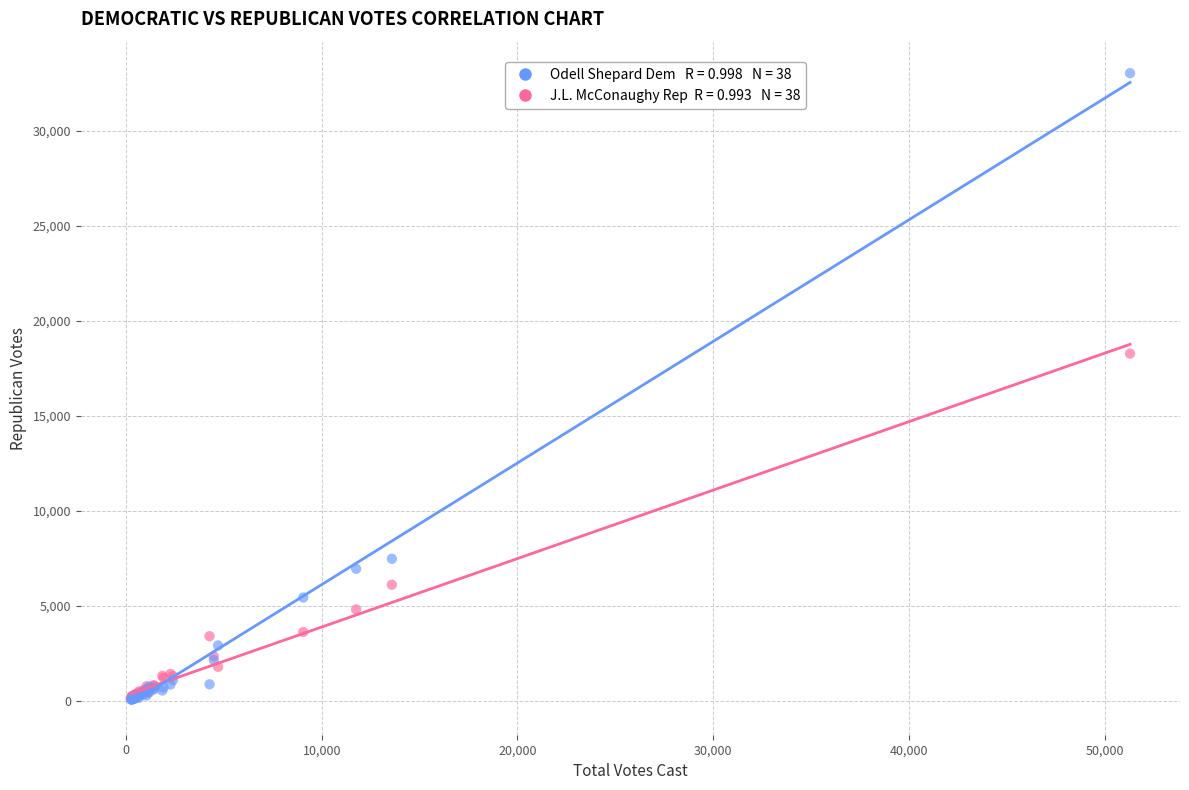

Across all series, what Y value is closest to 16545?

18271